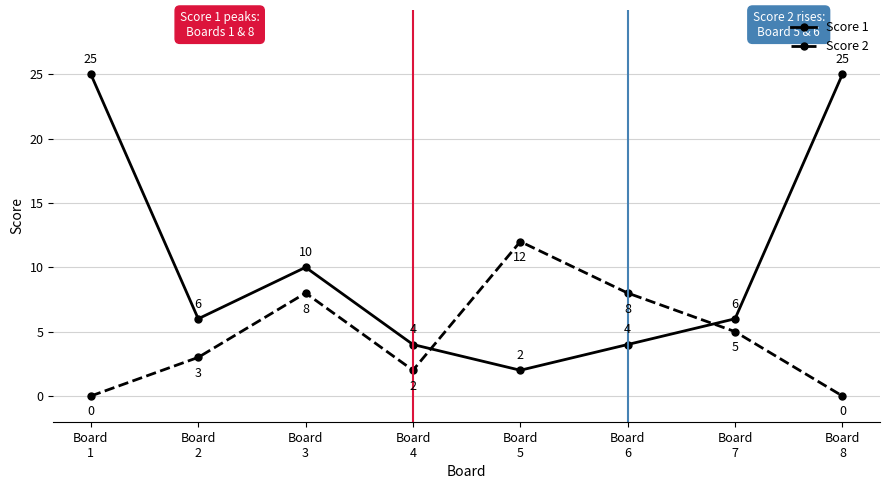

True or false: Score 1 and Score 2 intersect in this chart.

True